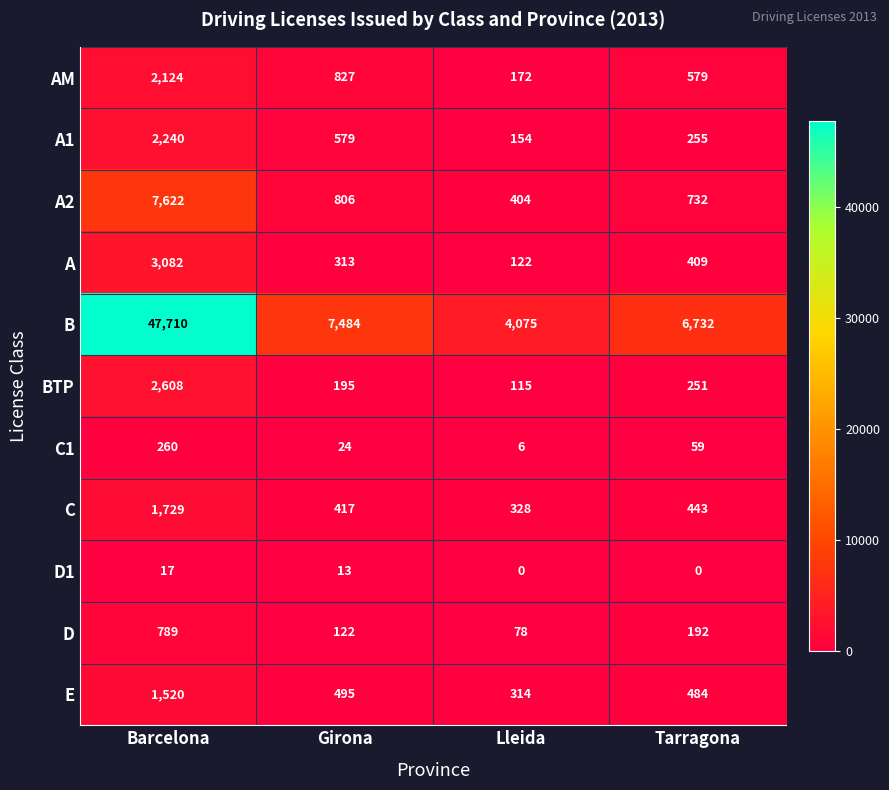

How many AM values are between 579 and 2124?

3